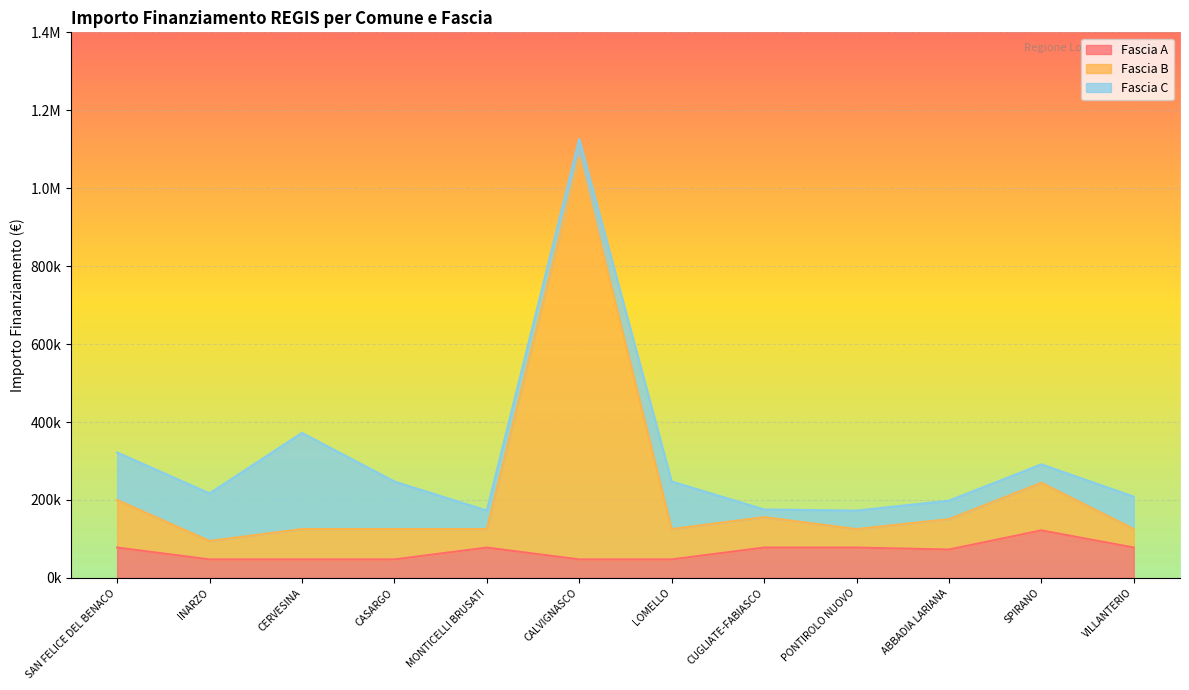

How many data points in Fascia A are above 77897?

1